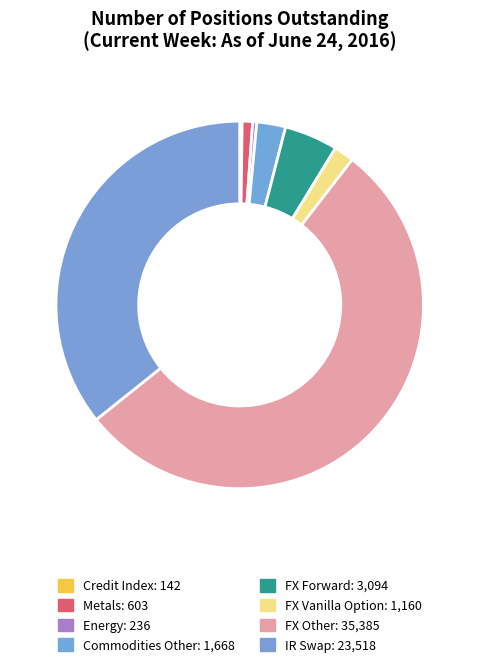

Which category has the smallest portion of the pie?

Credit Index